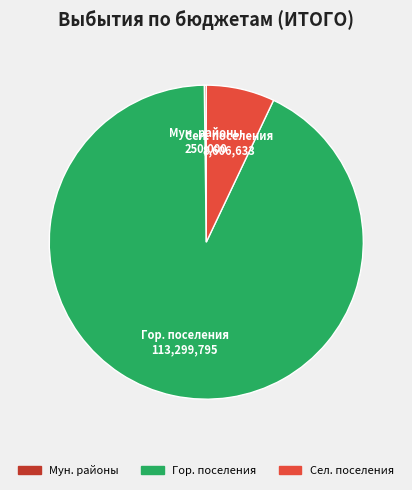

Does any single category account for the majority?

Yes